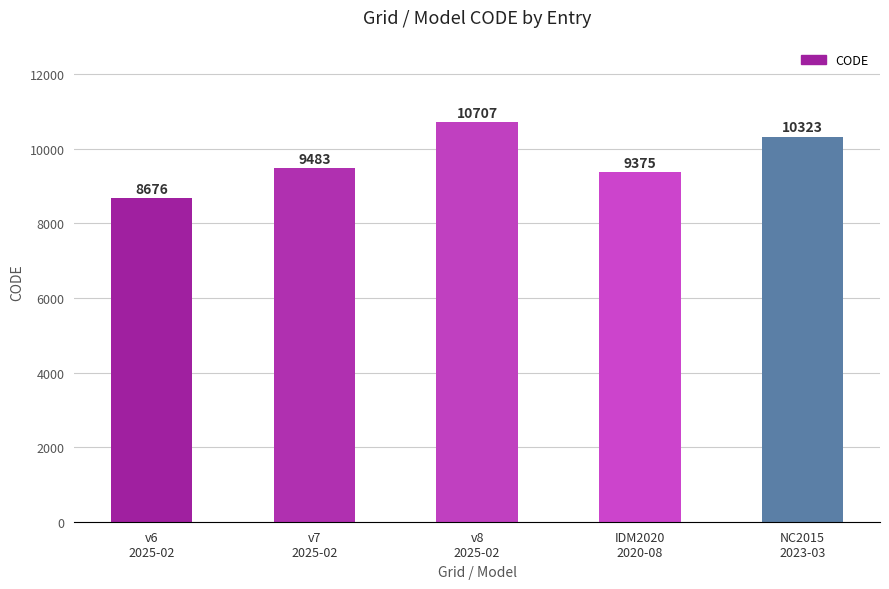

Between v6
2025-02 and v8
2025-02, which is larger?

v8
2025-02